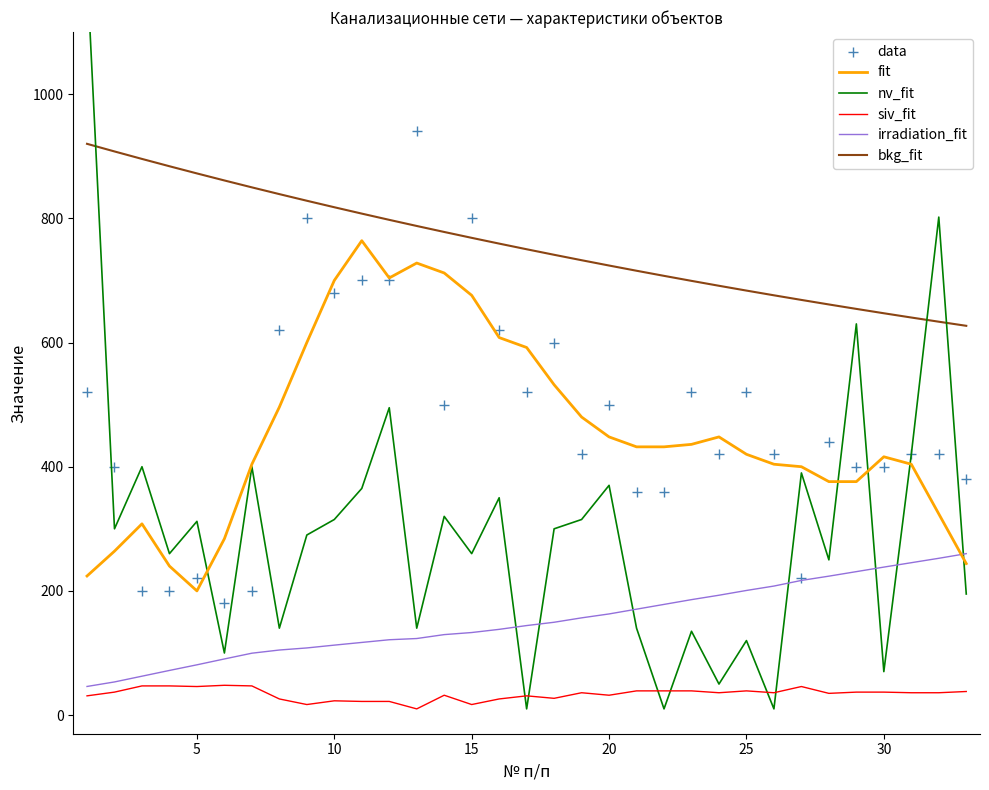

What are all the series names shown in the legend?

fit, nv_fit, siv_fit, irradiation_fit, bkg_fit, data